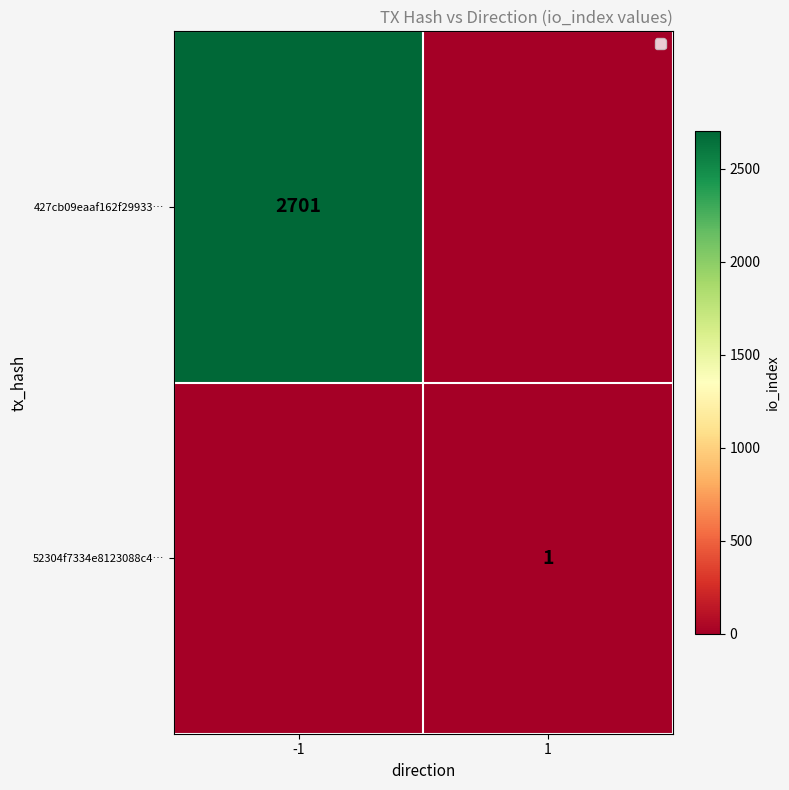

The 52304f7334e8123088c4… series shows 0 at 1. True or false?

False